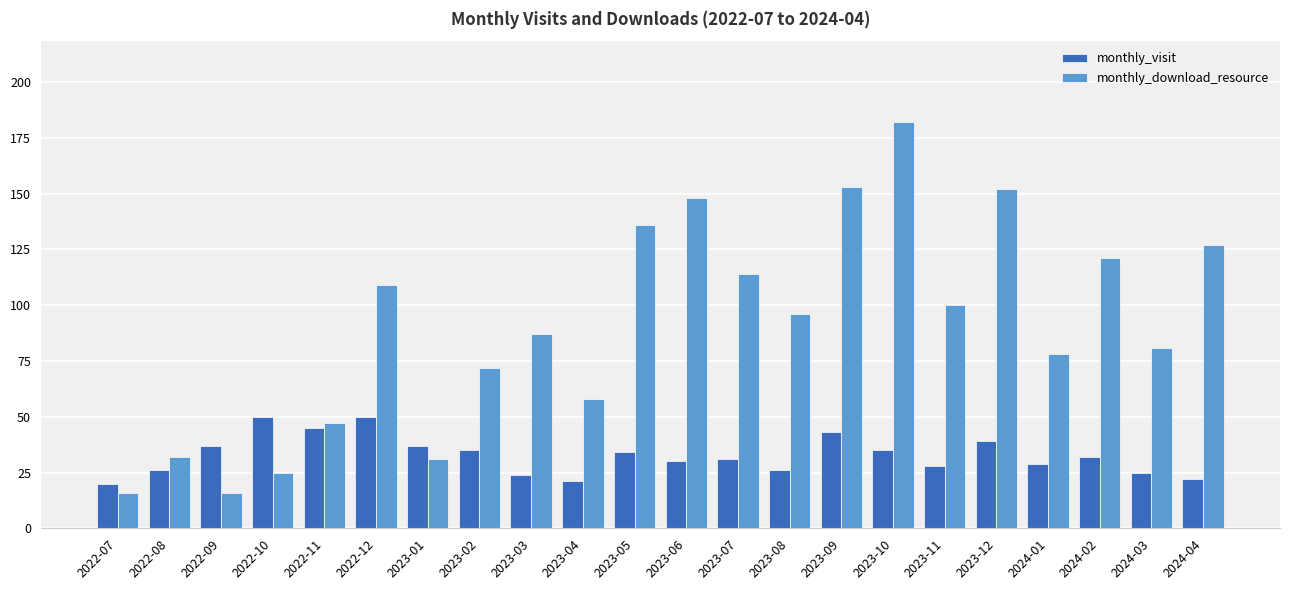

What is the label of the 17th bar from the left?

2023-11